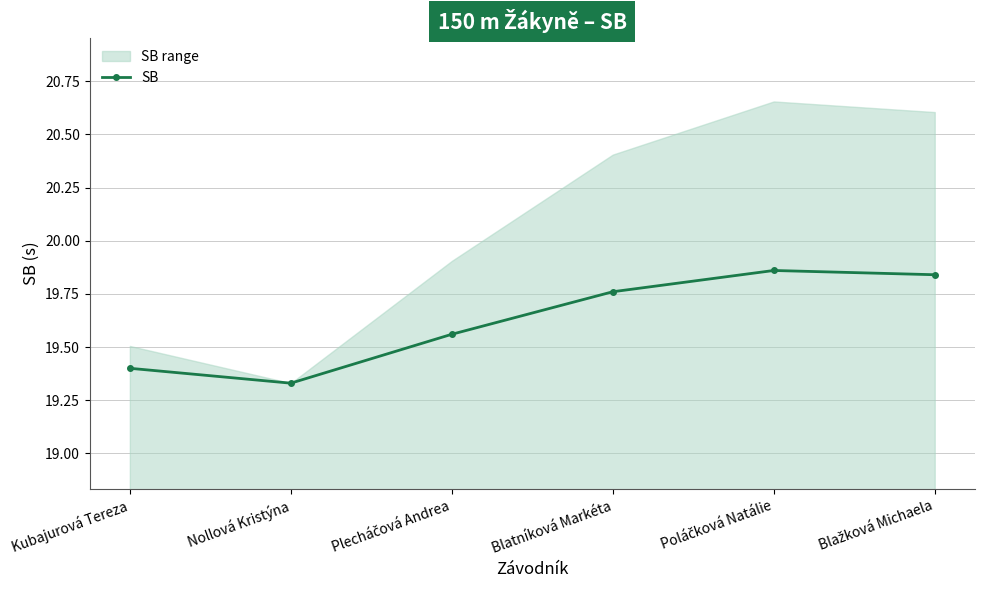

What is the sum of all values?

117.8